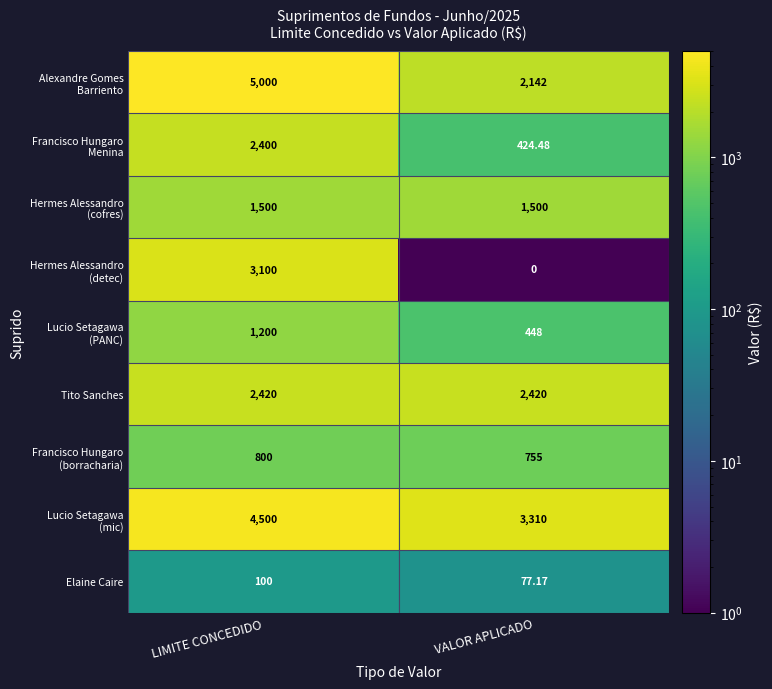

At which category is the sum across all series the highest?

LIMITE CONCEDIDO